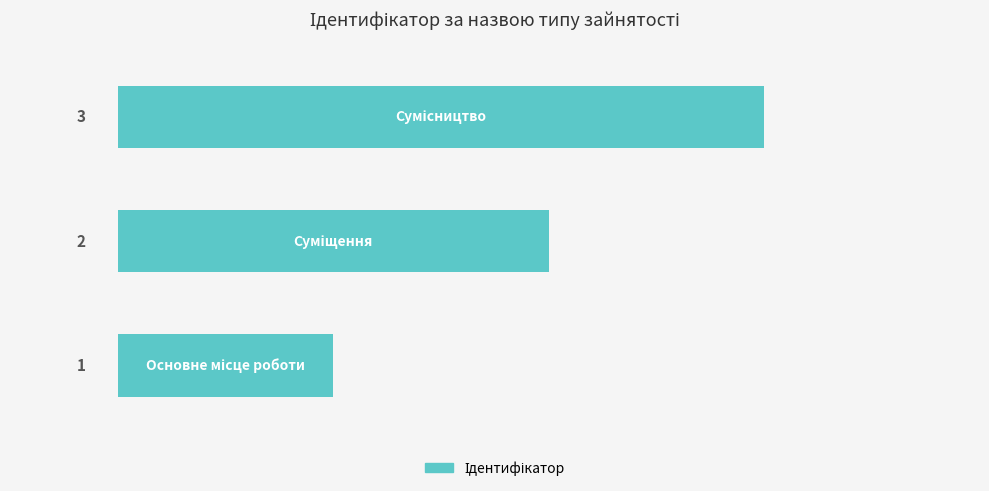

How many values are between 1 and 3?

3